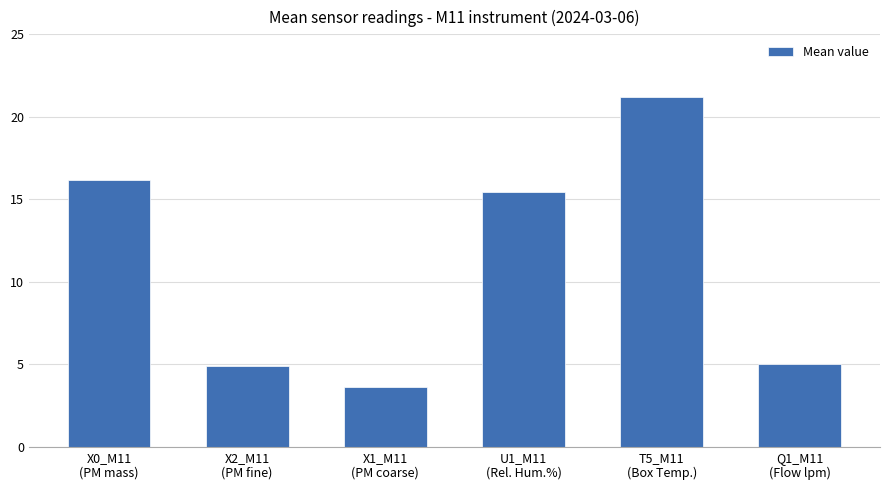

What is the value of the 5th bar from the left?

21.2